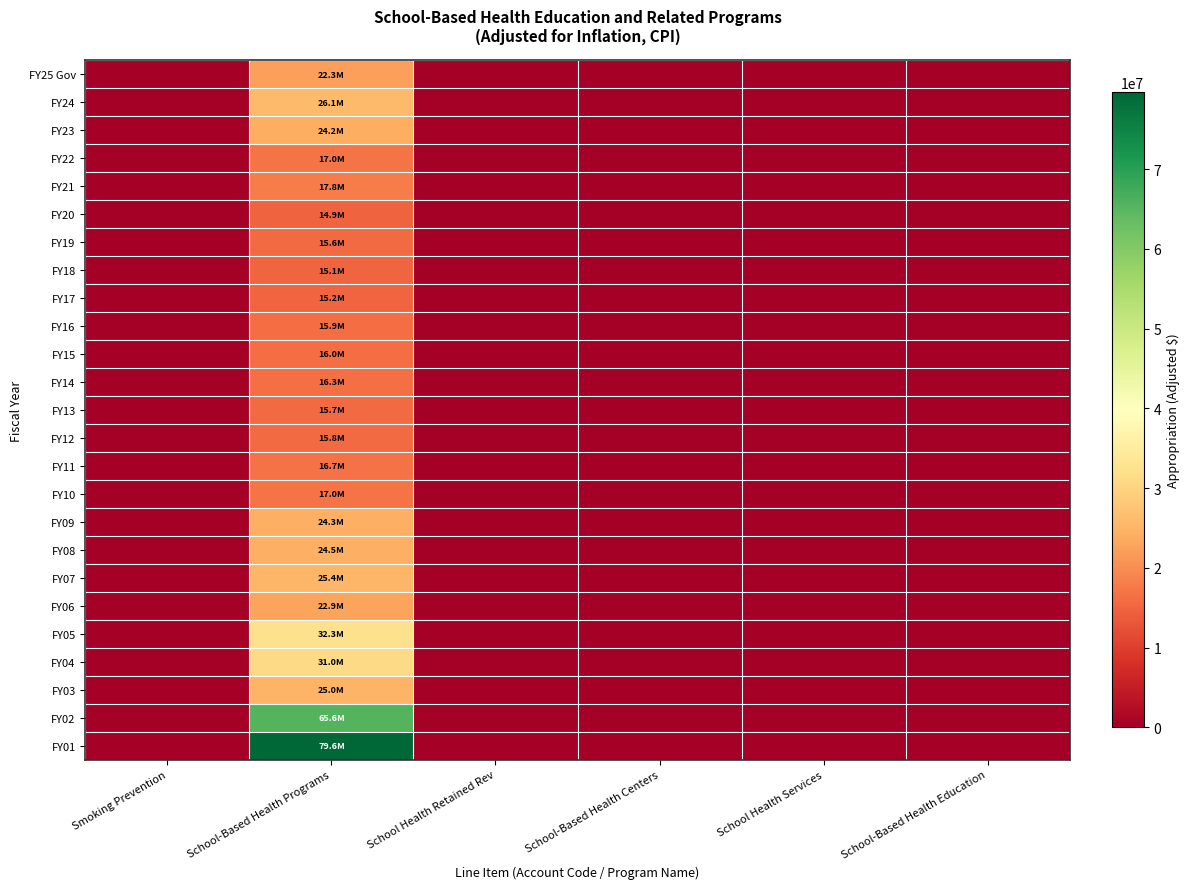

Between School-Based Health Centers and School Health Services, which is larger?

School-Based Health Centers